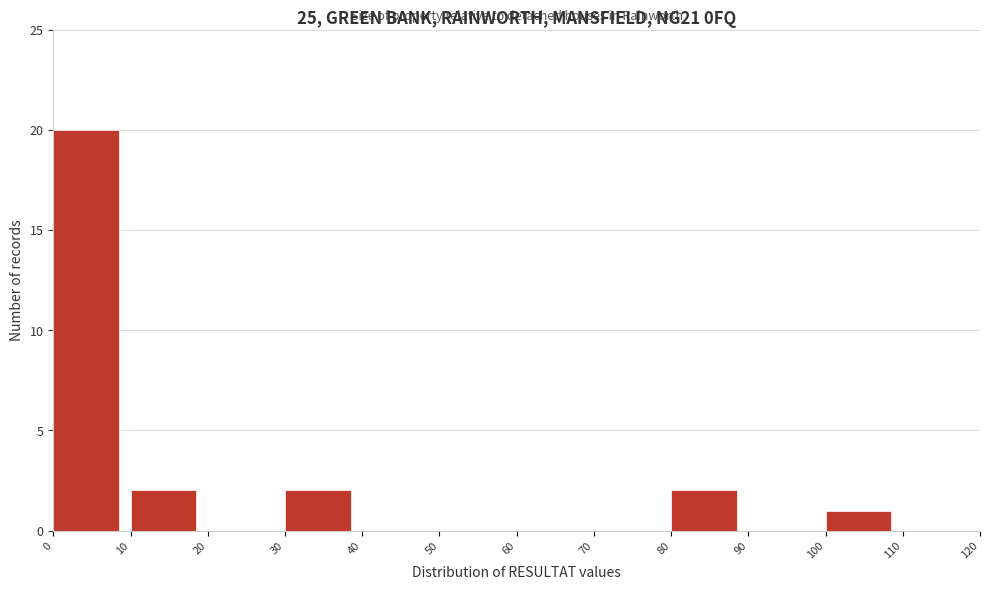

Reading left to right, transcribe this chart: for each bar, give the range it covers on the x-axis and its height. The values are not printed on the chart, so give them approximately, as read against the axis.

0 to 10: 20
10 to 20: 2
20 to 30: 0
30 to 40: 2
40 to 50: 0
50 to 60: 0
60 to 70: 0
70 to 80: 0
80 to 90: 2
90 to 100: 0
100 to 110: 1
110 to 120: 0